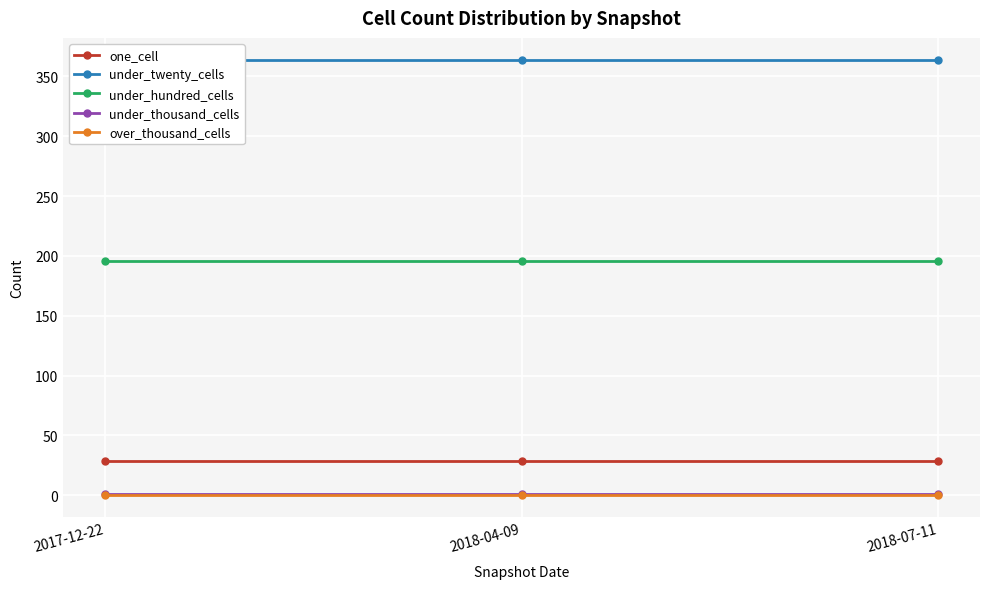

Reading right to left, list all the values displayed in this chart.

one_cell: 2018-07-11=29	2018-04-09=29	2017-12-22=29
under_twenty_cells: 2018-07-11=364	2018-04-09=364	2017-12-22=364
under_hundred_cells: 2018-07-11=196	2018-04-09=196	2017-12-22=196
under_thousand_cells: 2018-07-11=1	2018-04-09=1	2017-12-22=1
over_thousand_cells: 2018-07-11=0	2018-04-09=0	2017-12-22=0